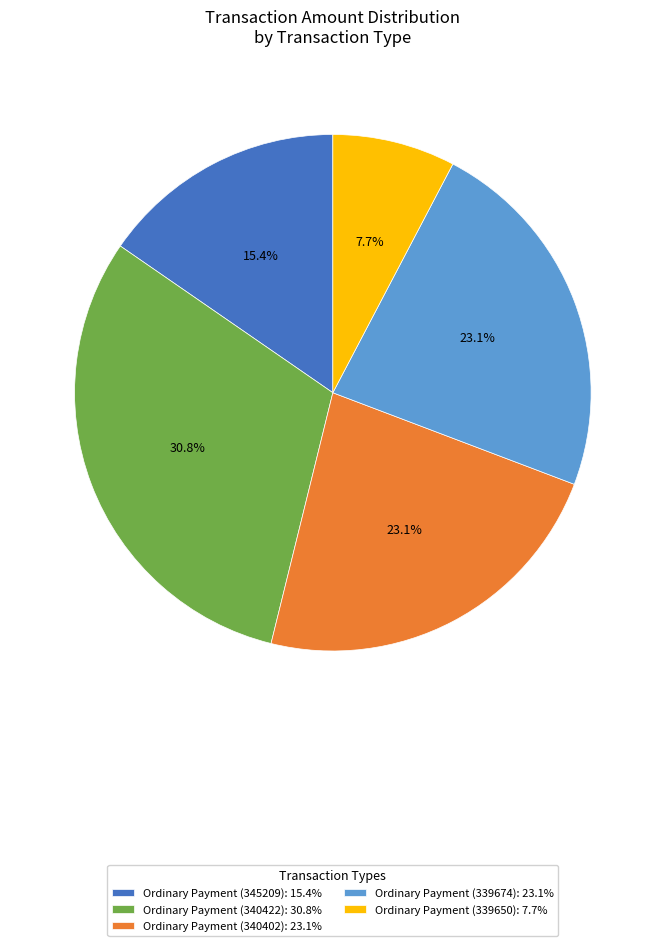

What is the smallest slice in the pie chart?

Ordinary Payment (339650): 7.7%